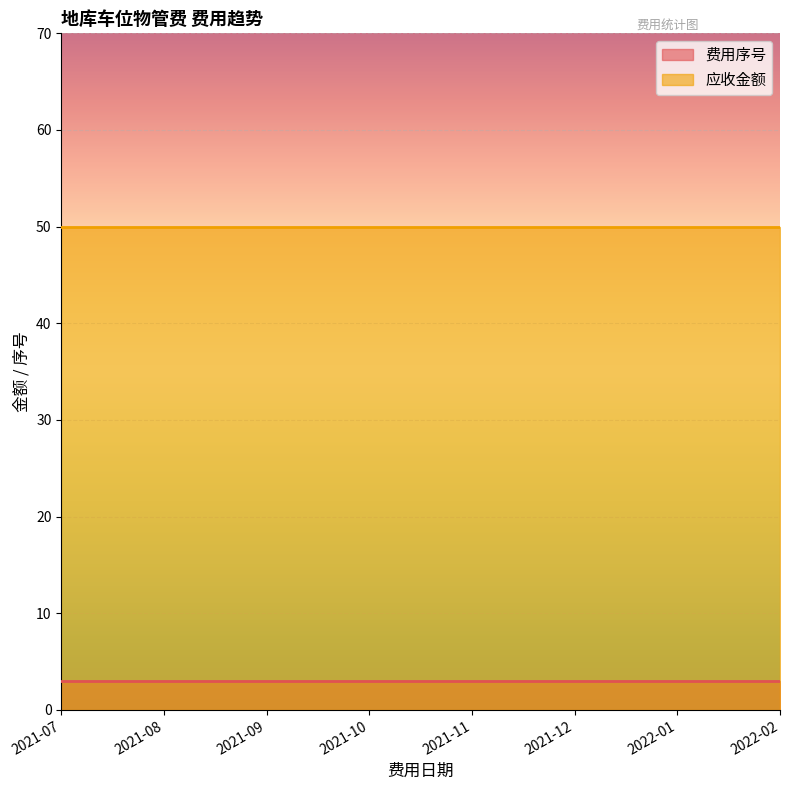

What is the label of the 4th point from the left?

2021-10